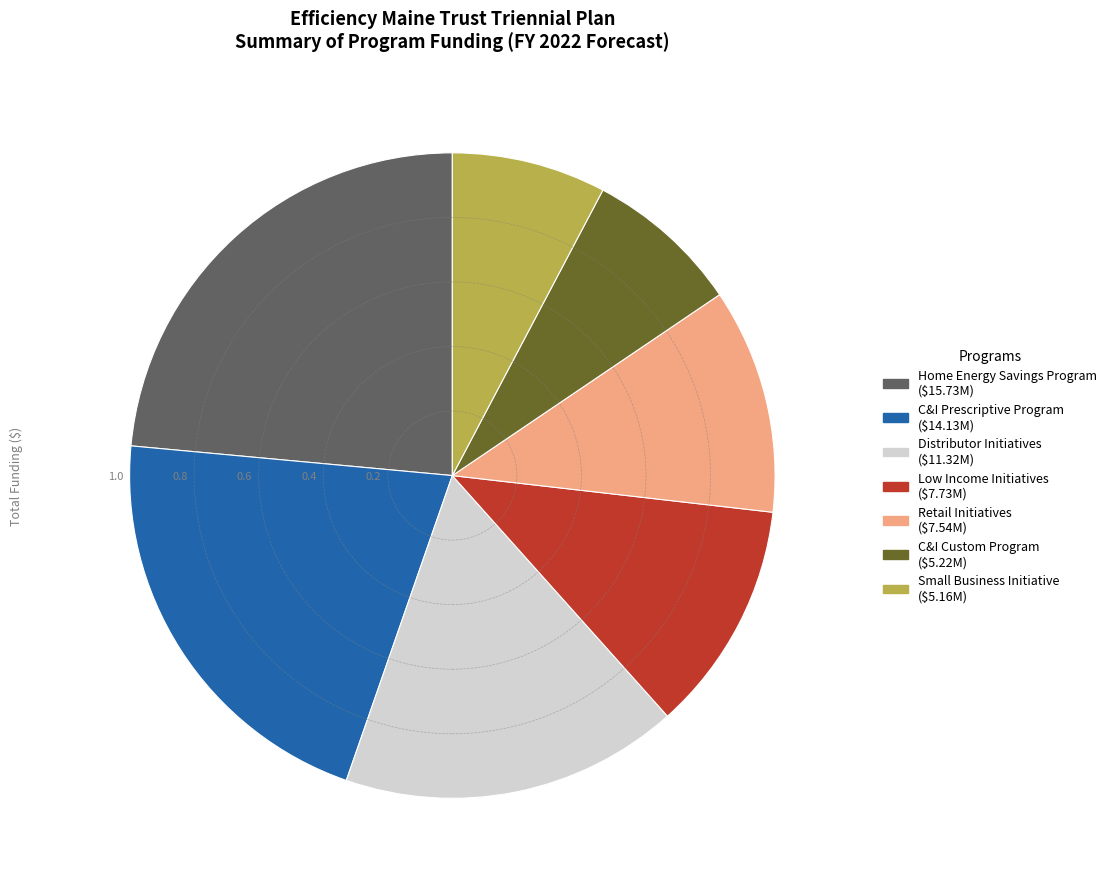

Is there any slice that represents more than half of the pie?

No